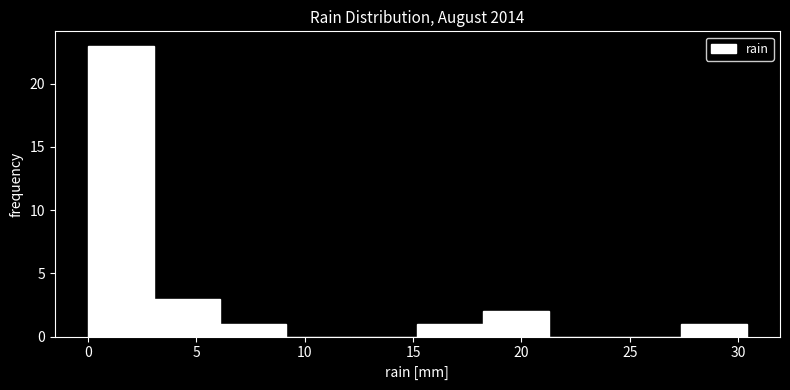

Reading left to right, list every bar in this chart as the range it spans on the x-axis followed by its height. Neither the bar edges nor the heights are printed on the chart, so give them approximately, as read against the axes.

0.0 to 3.0: 23
3.0 to 6.0: 3
6.0 to 9.0: 1
9.0 to 12.0: 0
12.0 to 15.0: 0
15.0 to 18.0: 1
18.0 to 21.5: 2
21.5 to 24.5: 0
24.5 to 27.5: 0
27.5 to 30.5: 1